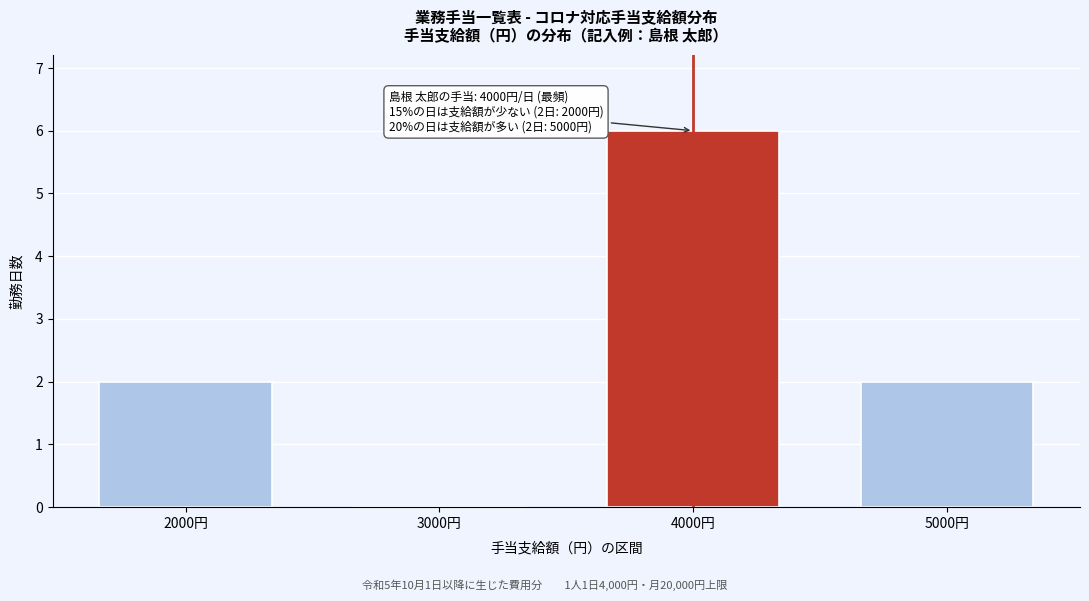

Which range on the x-axis has the tallest bar?

3500 to 4500